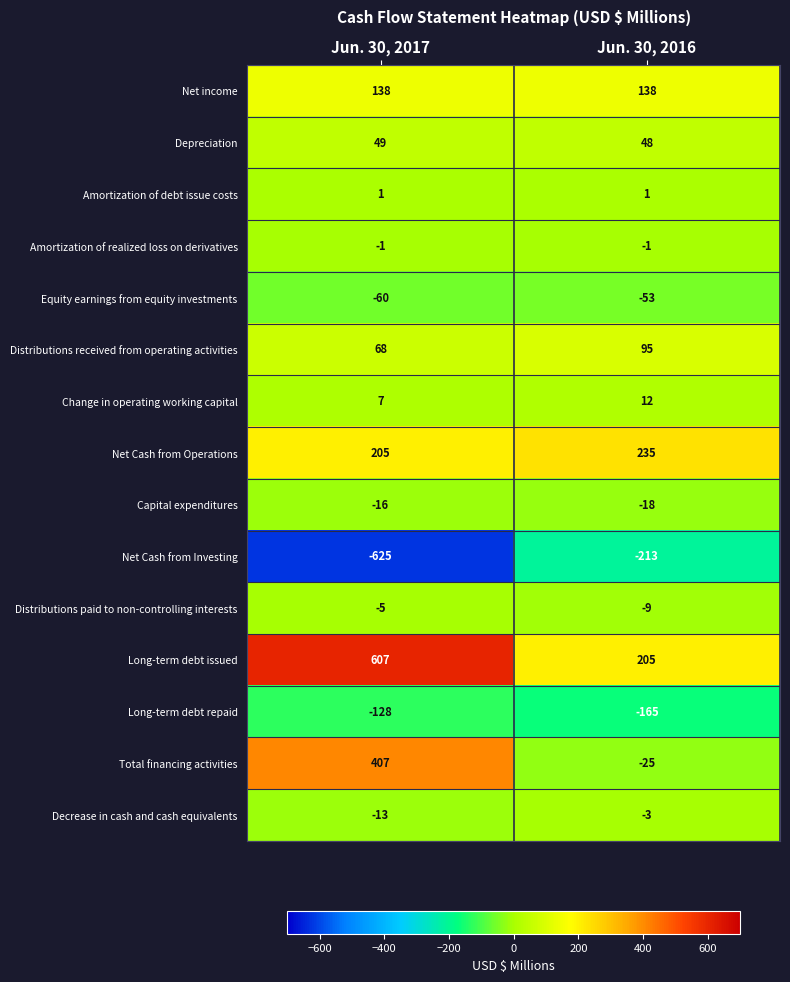

Is it true that Net Cash from Investing equals -1051 at Jun. 30, 2017?

False